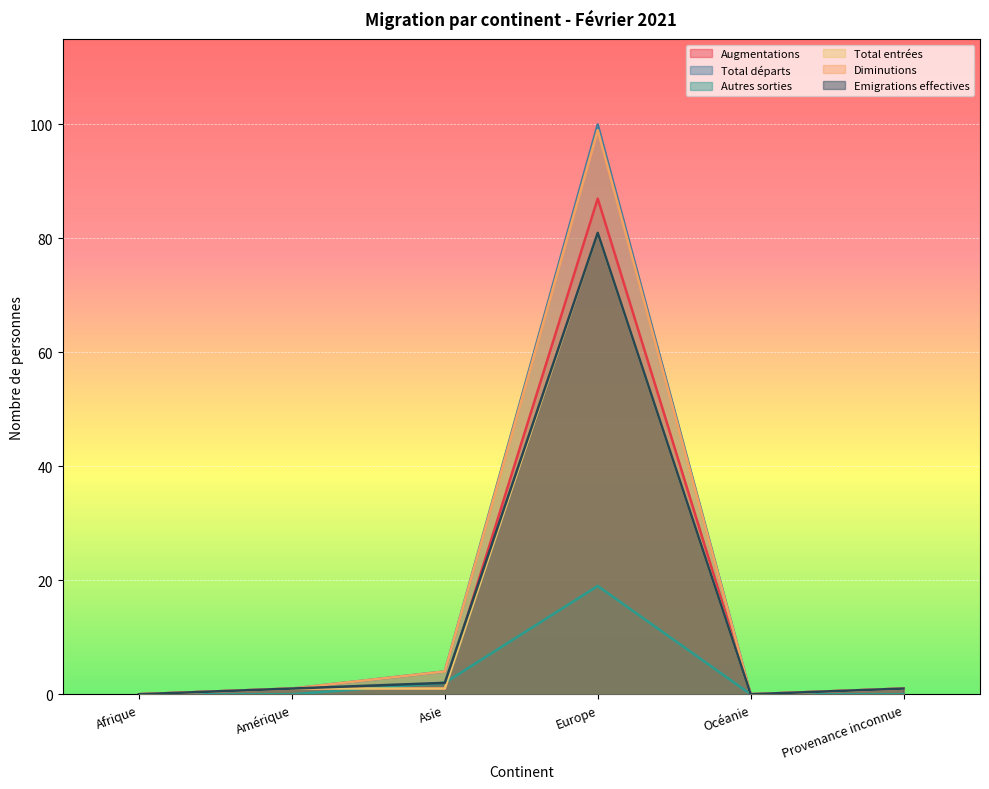

What is the difference between the maximum and minimum values in the Diminutions series?

99